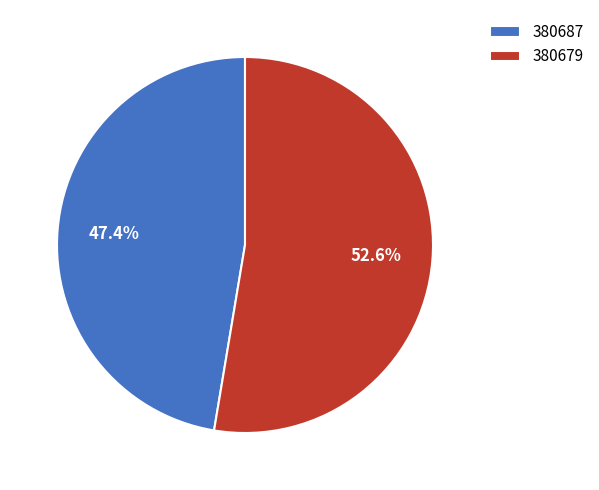

Count the number of slices in the pie.

2